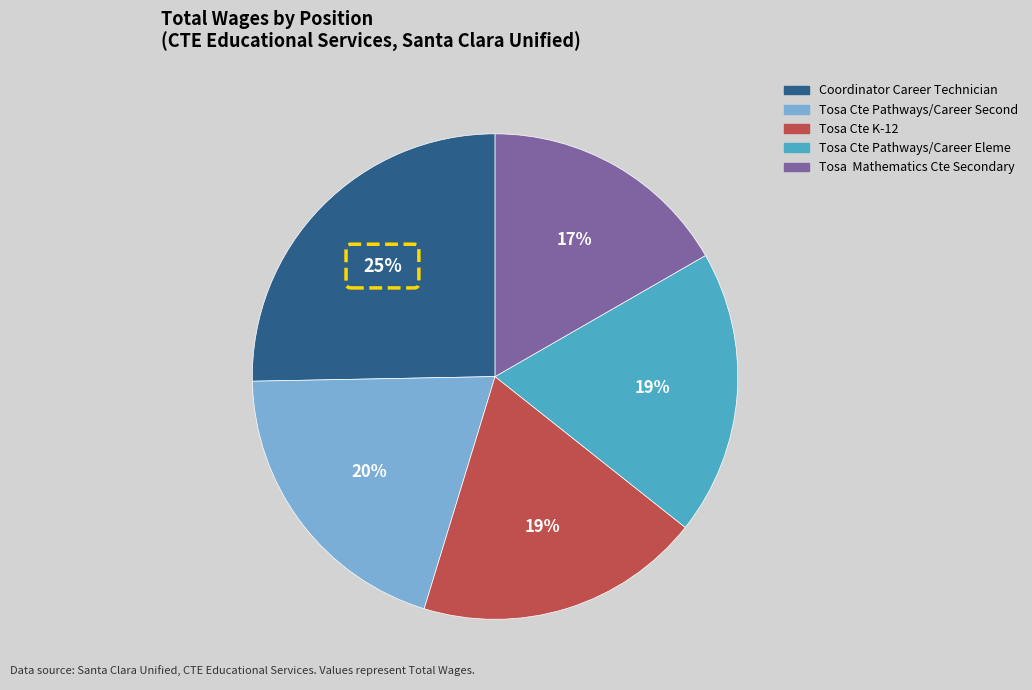

How much of the chart is everything except Tosa Cte Pathways/Career Eleme?

81.0%